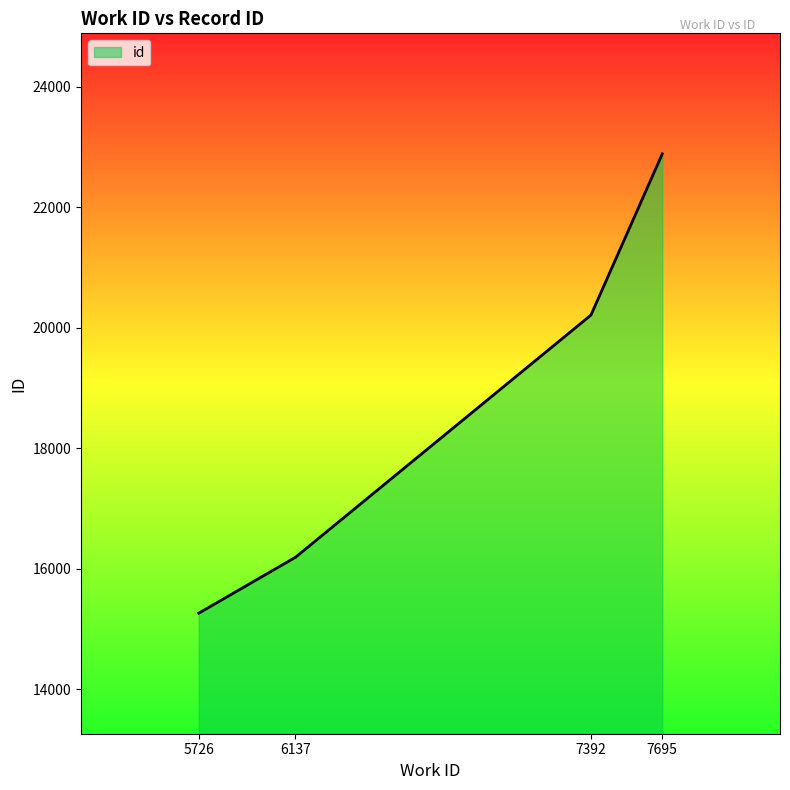

Rank the categories by value from lowest to highest.

5726, 6137, 7392, 7695